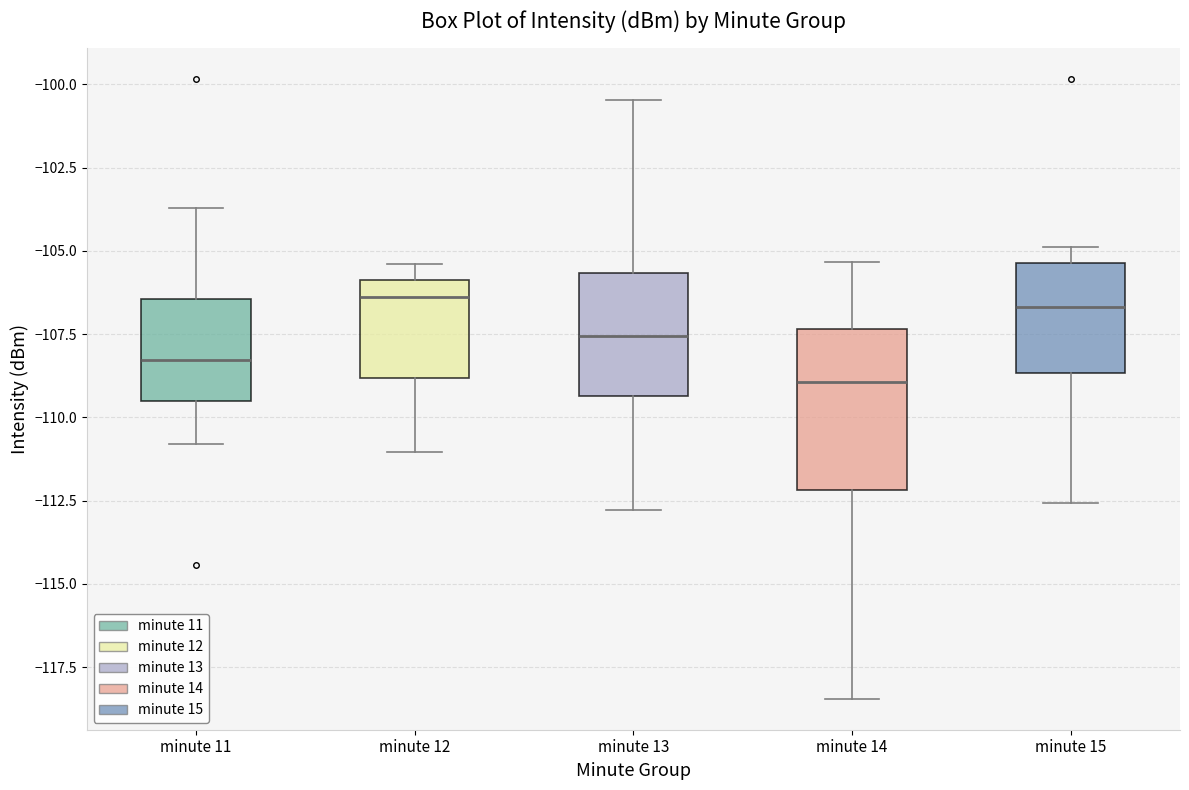

Comparing the boxes themselves (not the whiskers), which one is the tallest?

minute 14